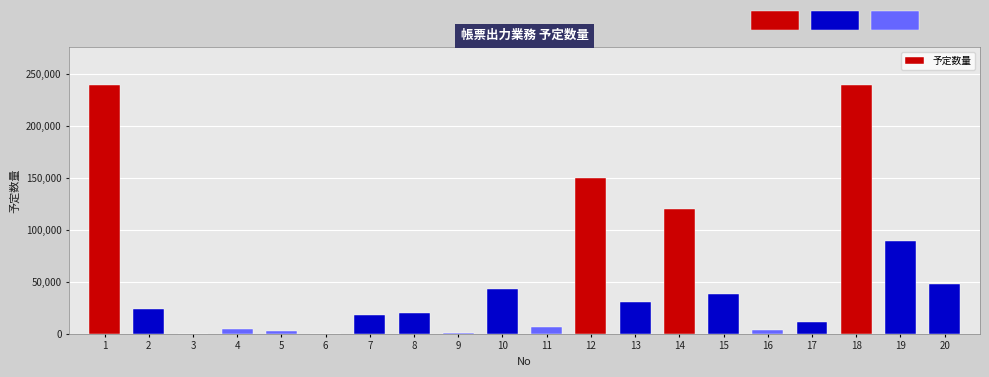

True or false: the data shows 67477 at 18.

False